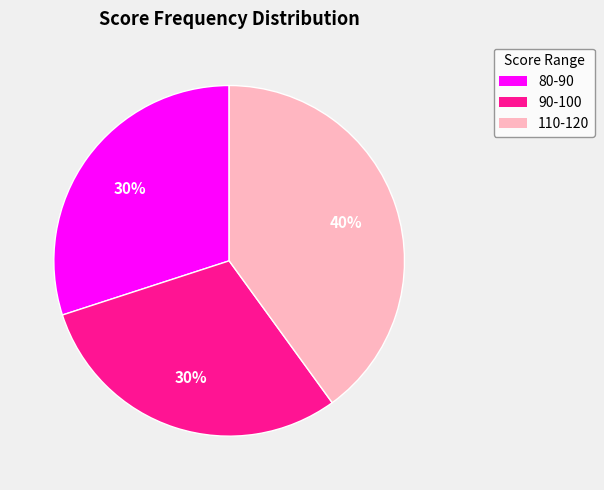

To the nearest percent, what is the average slice percentage?

33%